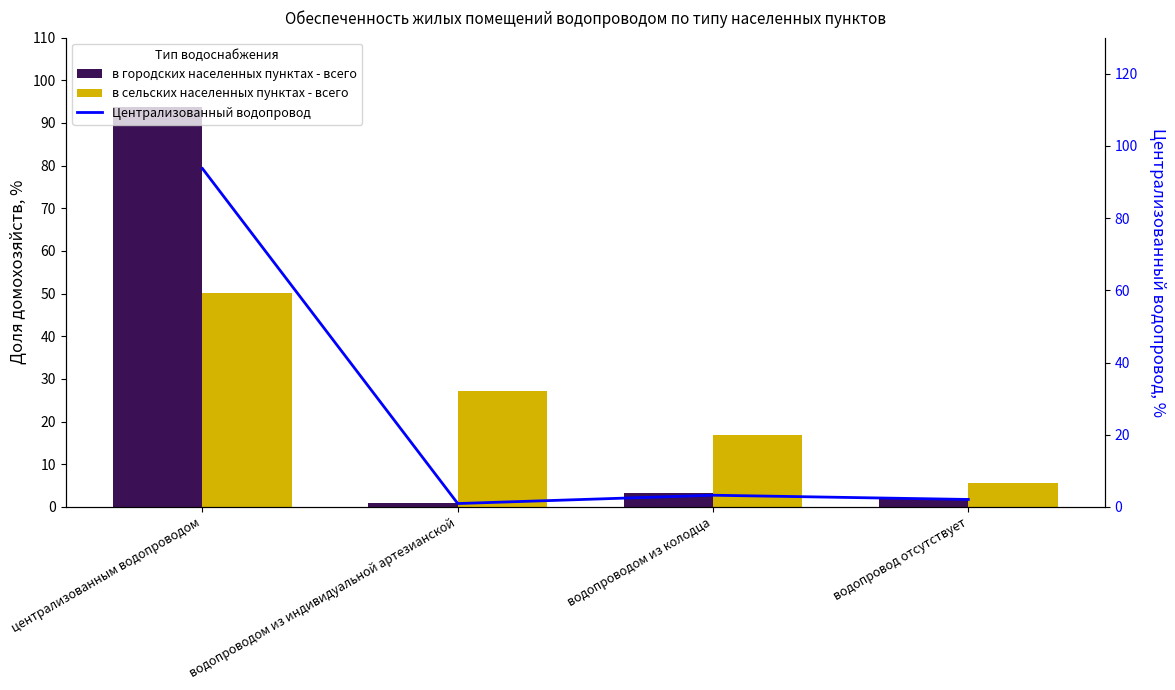

What is the label of the 1st bar from the left?

централизованным водопроводом